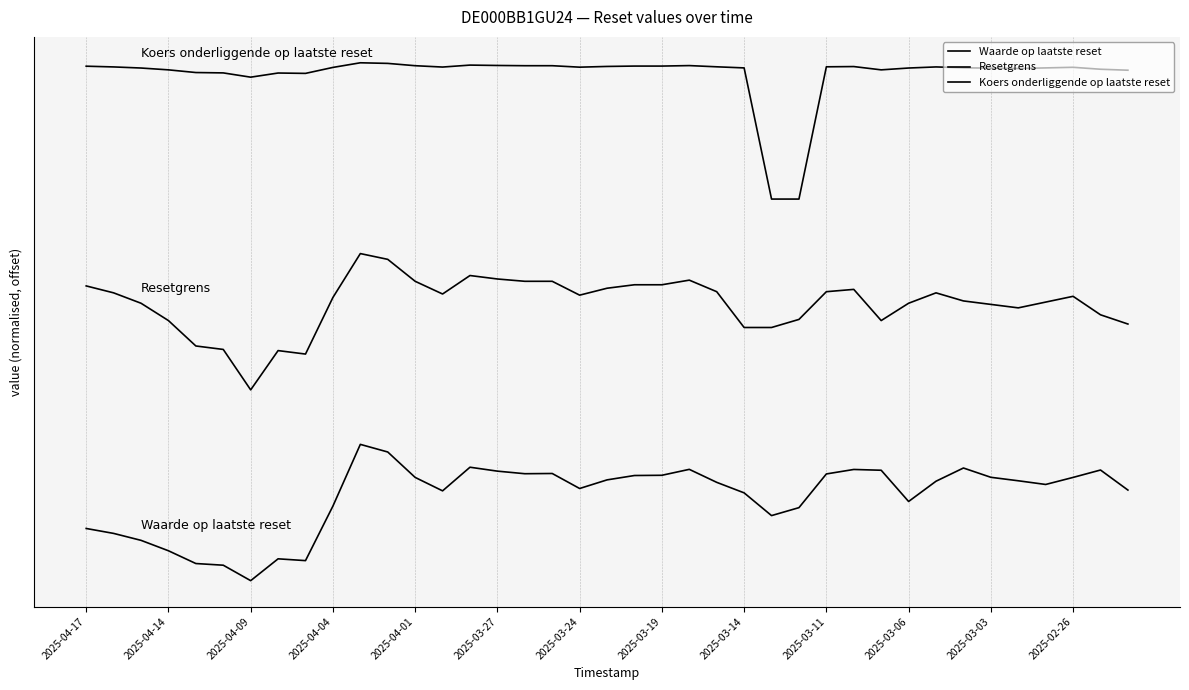

Is this an area chart (filled region under the line)?

No